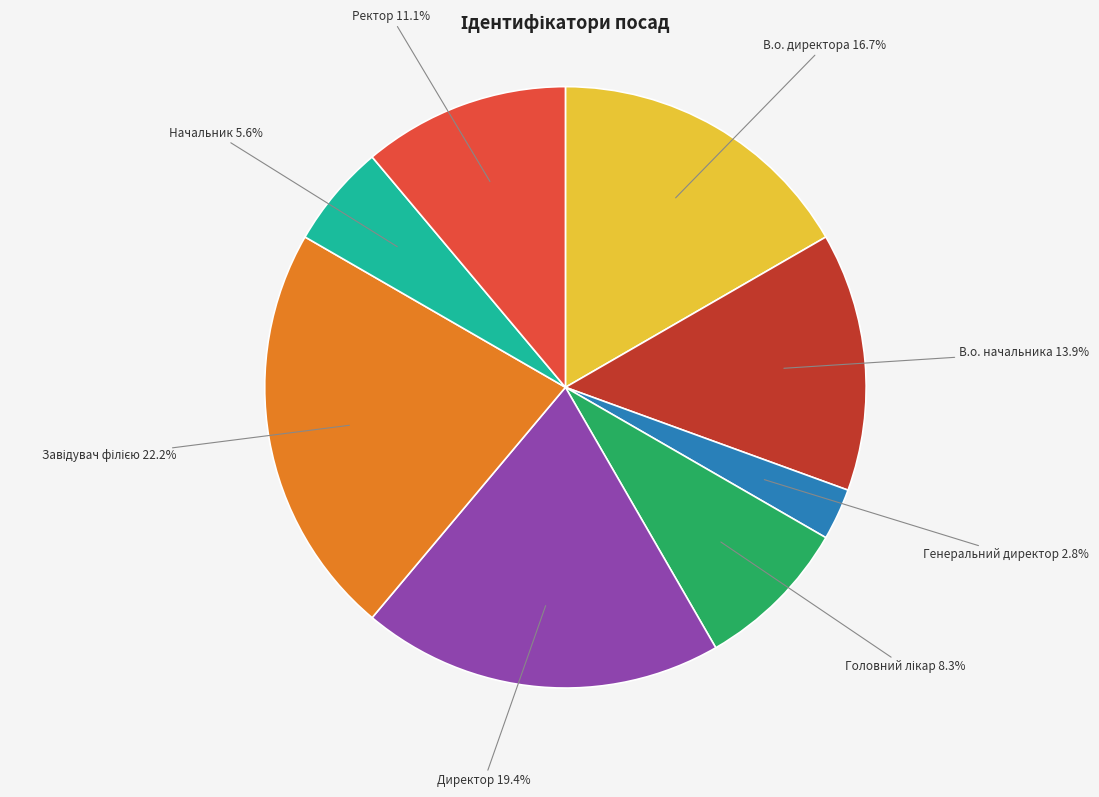

Does any single category account for the majority?

No